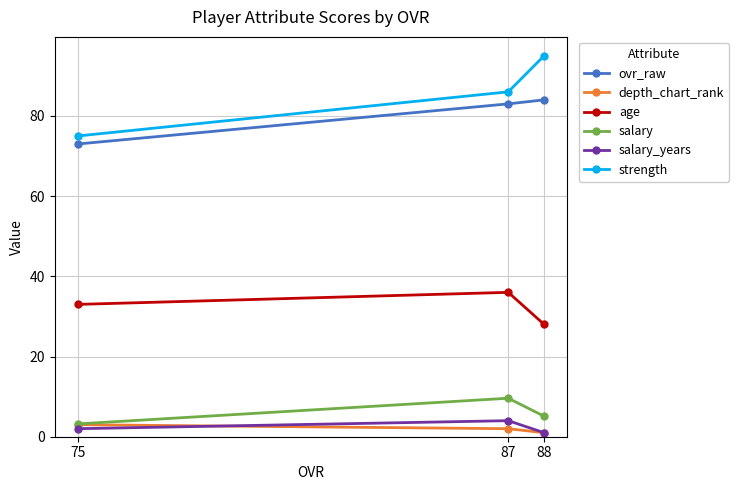

At which label does salary_years reach its minimum?

88